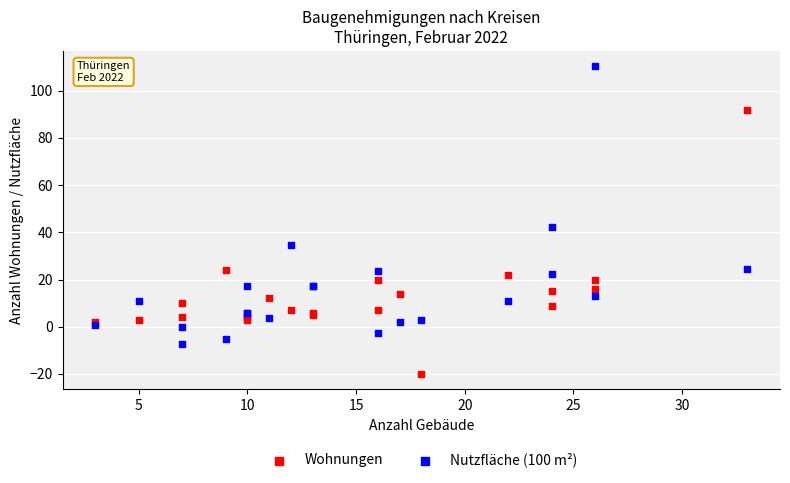

Across all series, what Y value is closest to 45?

42.3